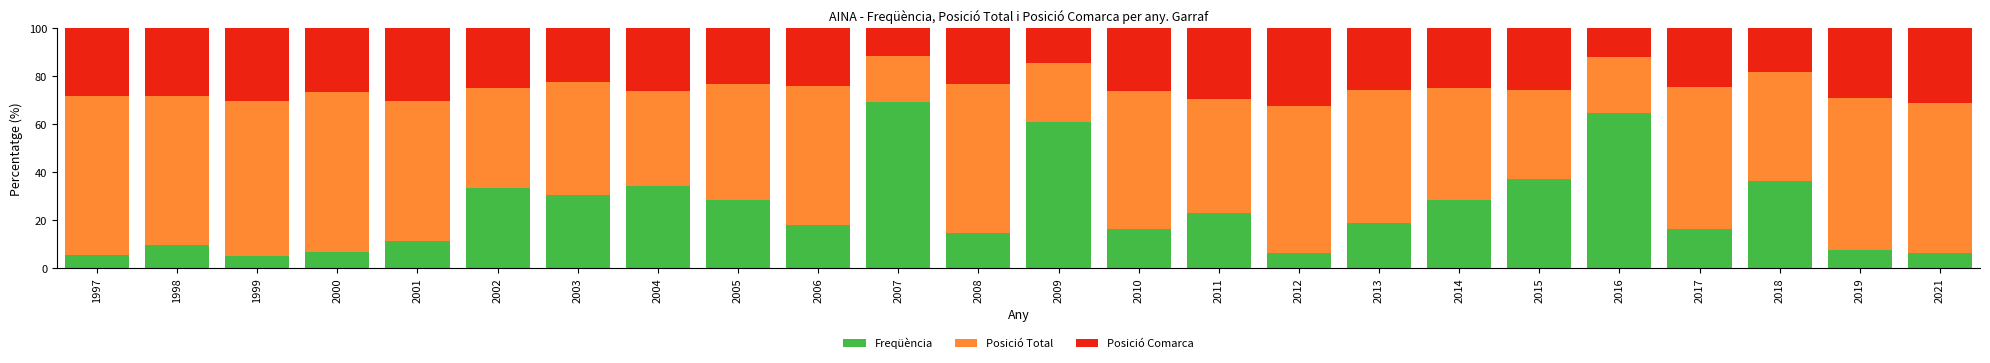

What is the difference between the Freqüència values at 2009 and 2005?

32.5